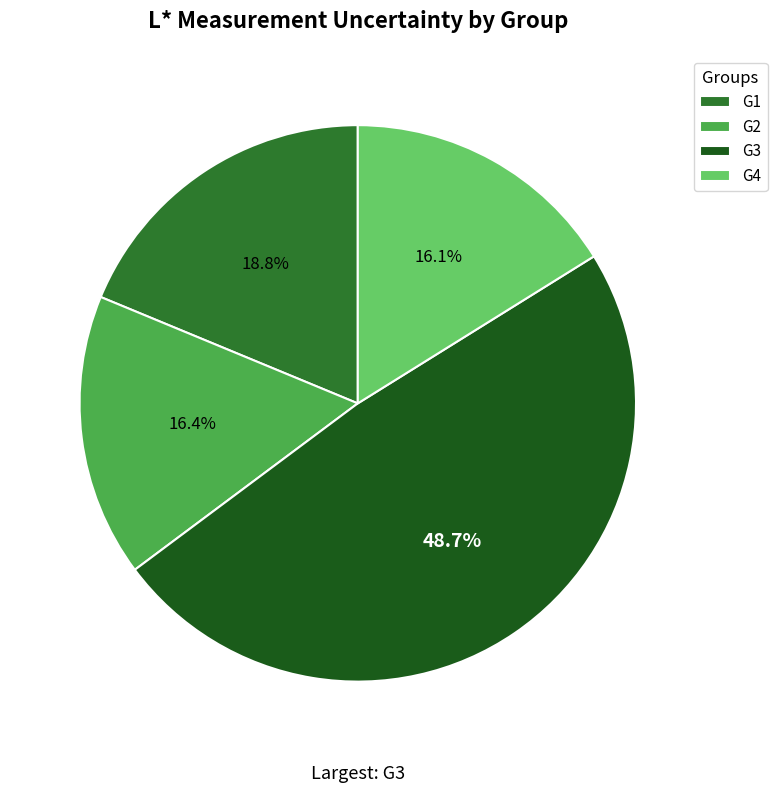

To the nearest percent, what is the difference between the largest and smallest slice percentages?

33%